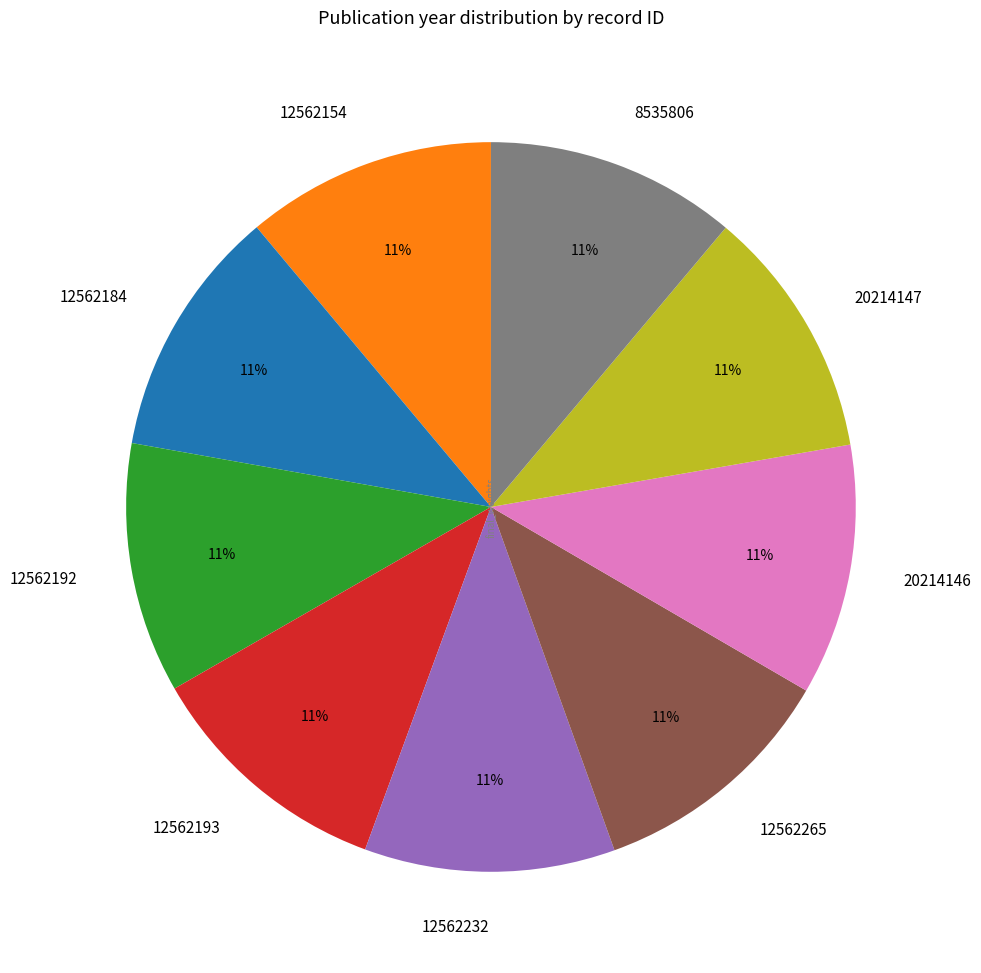

Approximately how many times larger is the value at 12562154 compared to 12562184?

1.0